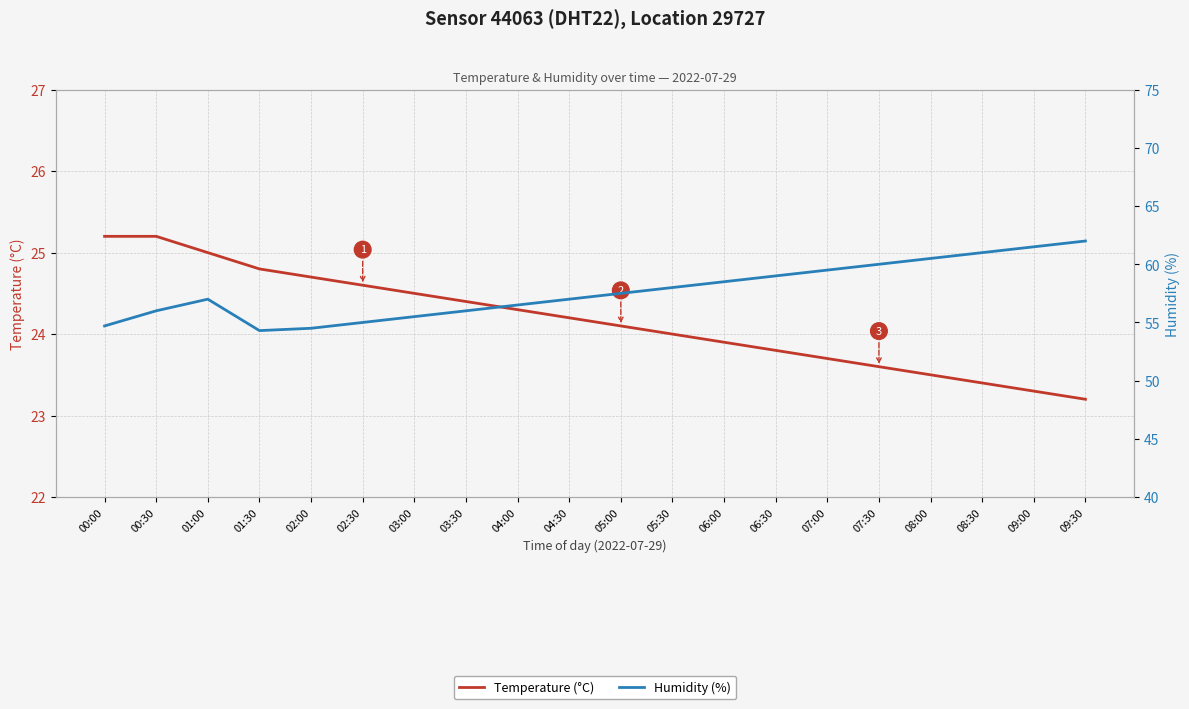

True or false: Temperature (°C) has more than 1 points higher than both neighbors.

False